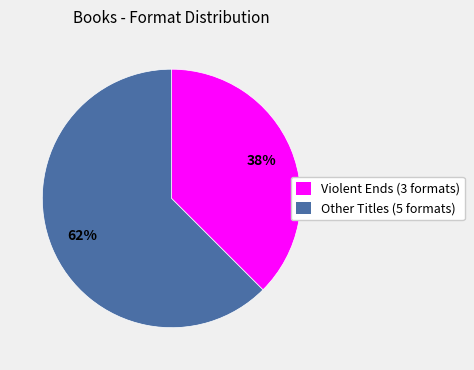

How many segments does this pie chart have?

2